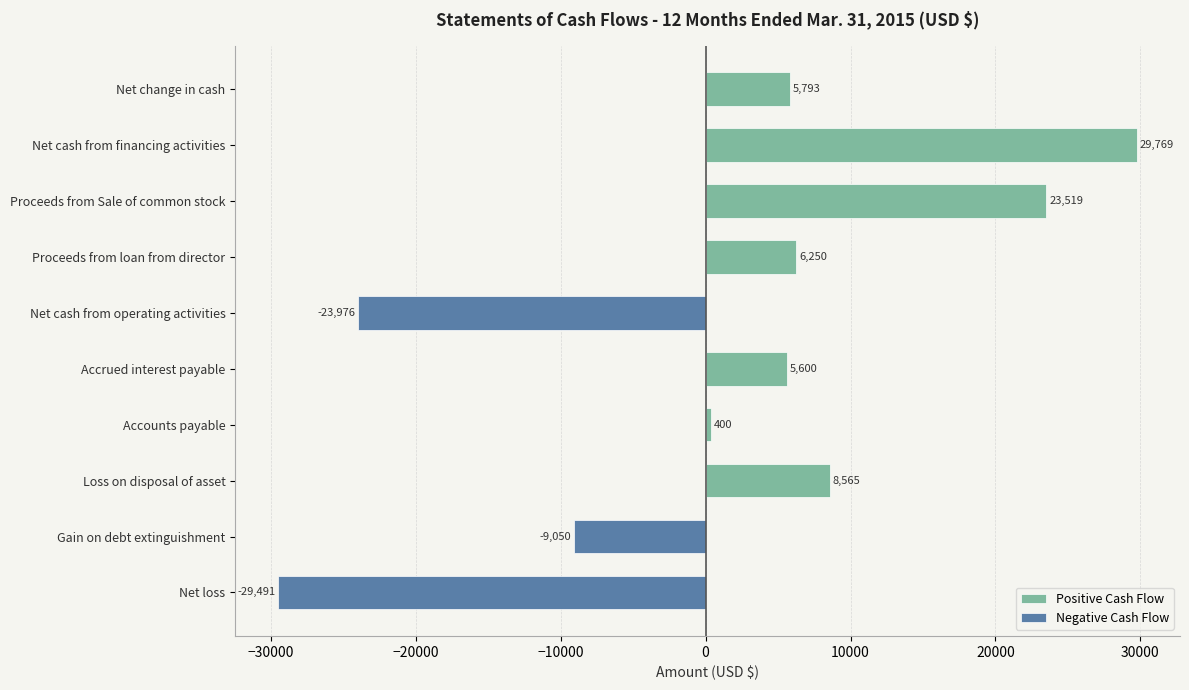

Which series has the largest total across all categories?

Positive Cash Flow